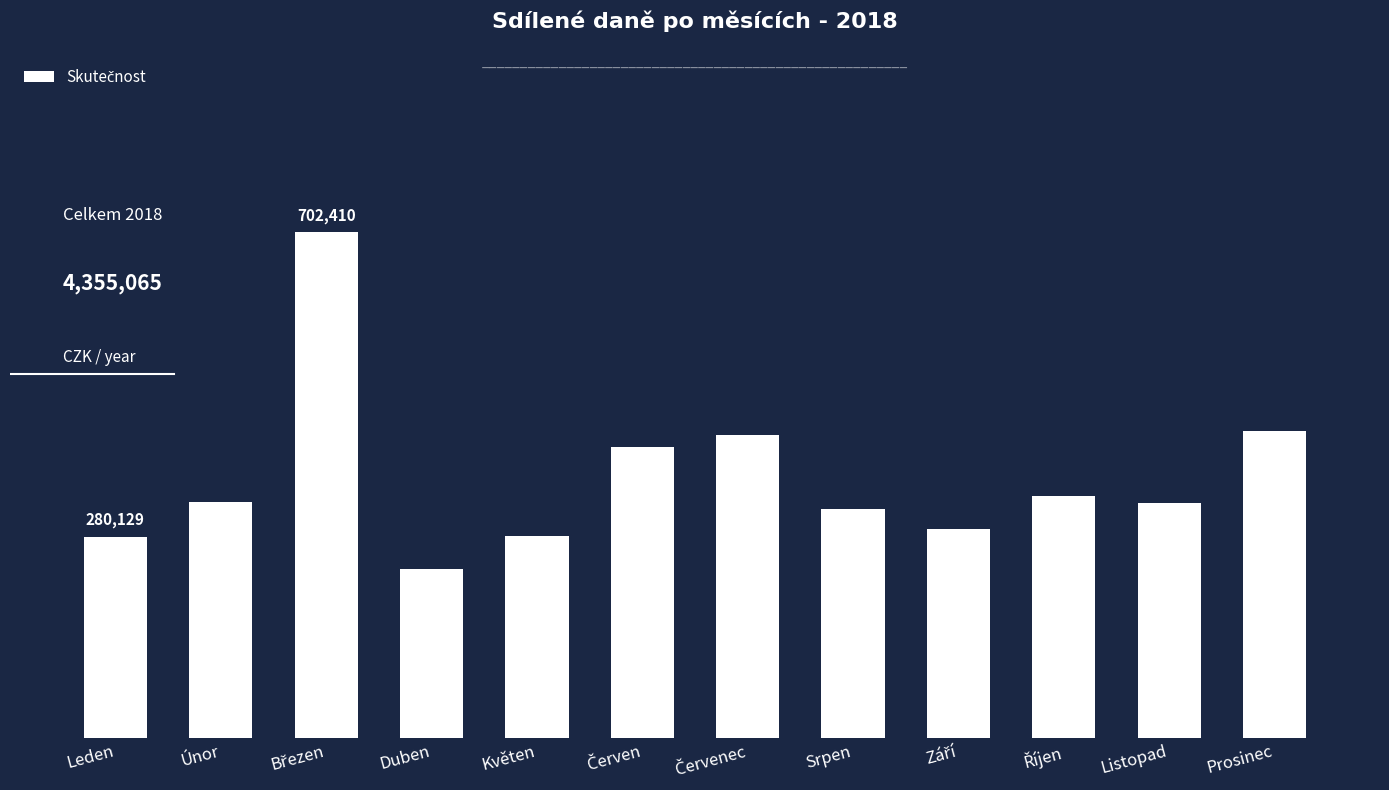

True or false: the data shows 427429.8 at Prosinec.

True